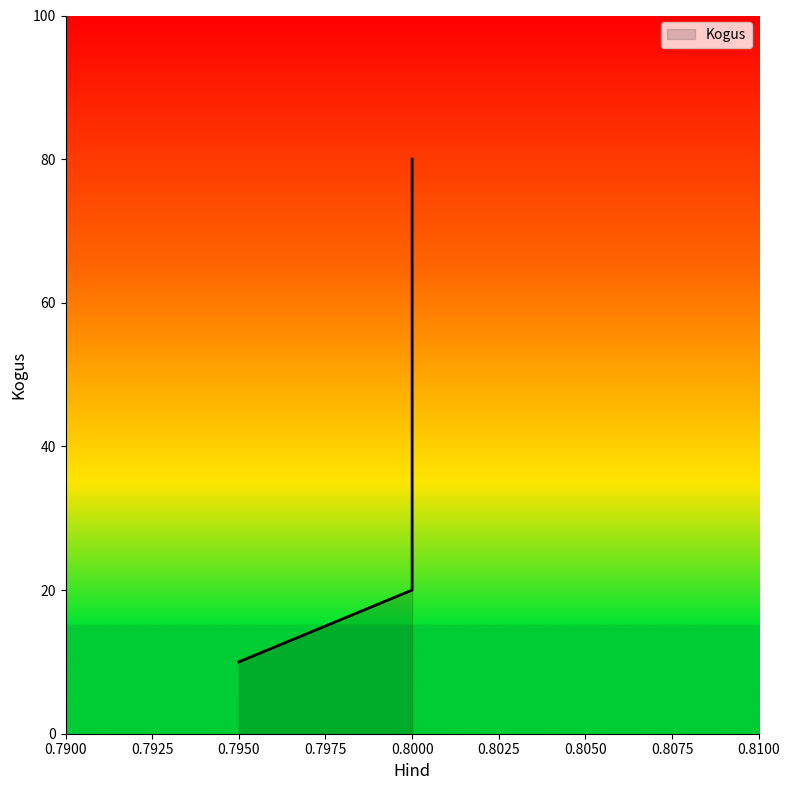

Which category has the highest value across all series?

0.8